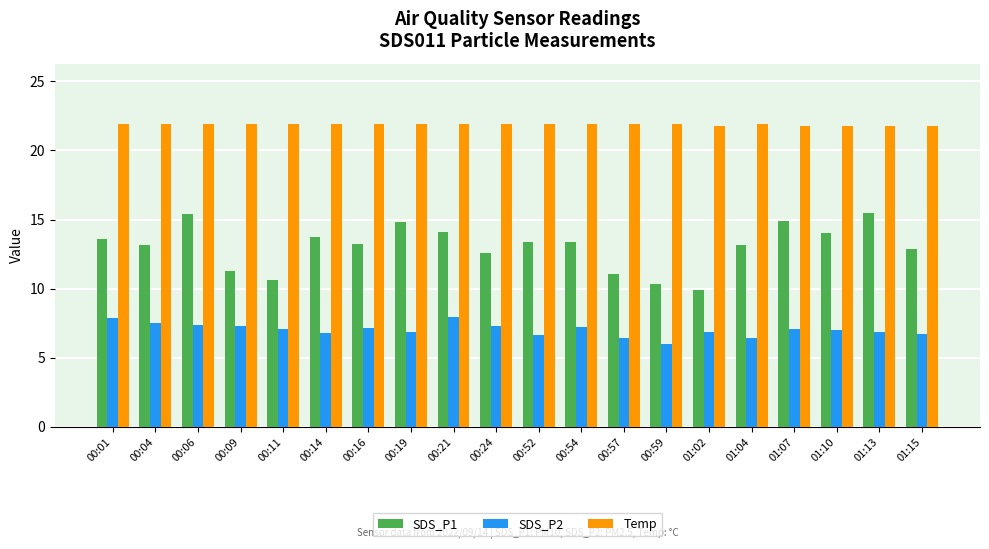

Is the value of SDS_P2 at 00:24 greater than the value of SDS_P1 at 00:16?

No